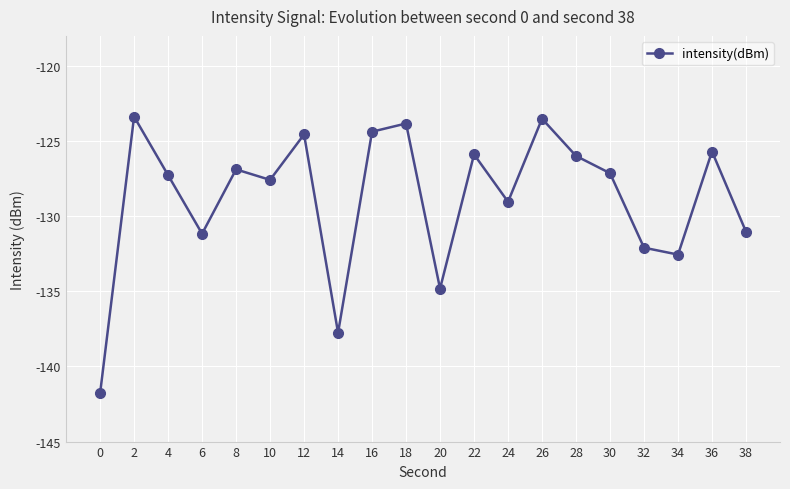

What is the smallest value displayed?

-141.8